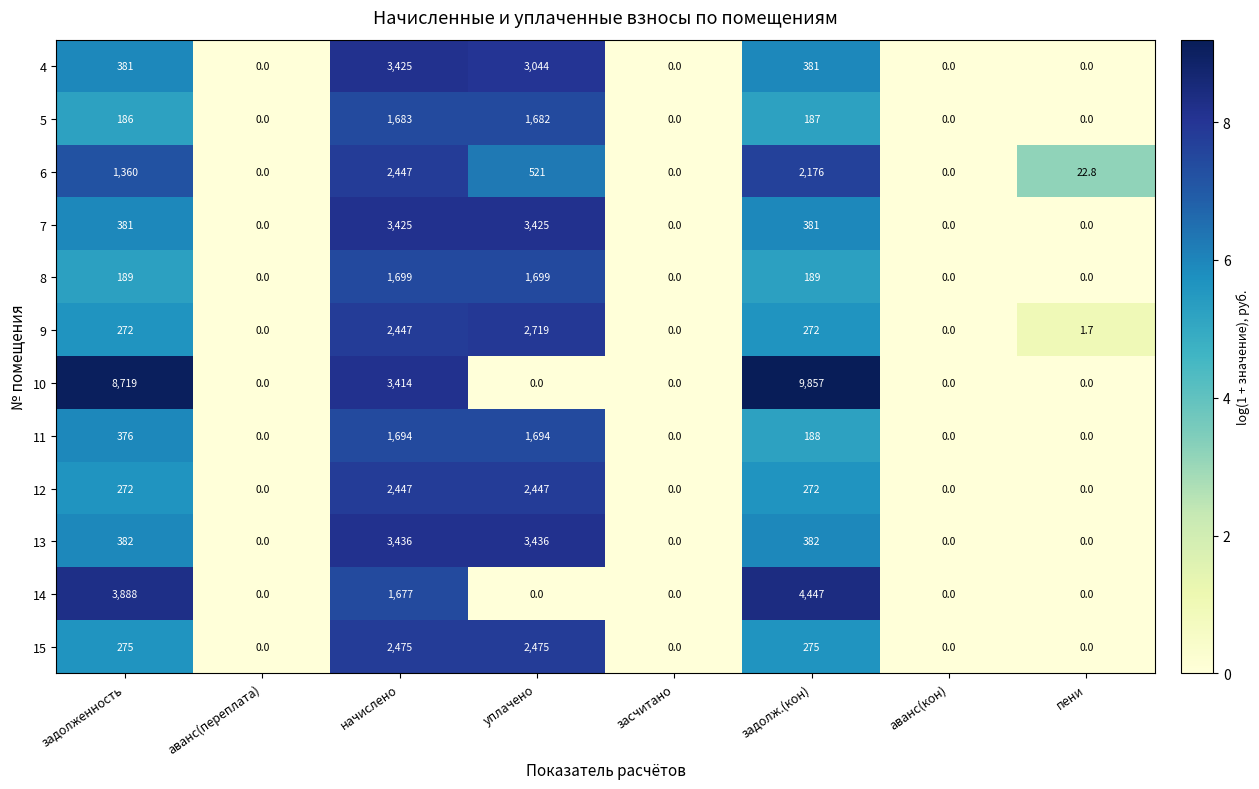

How many values in the 4 series are below 381?

4